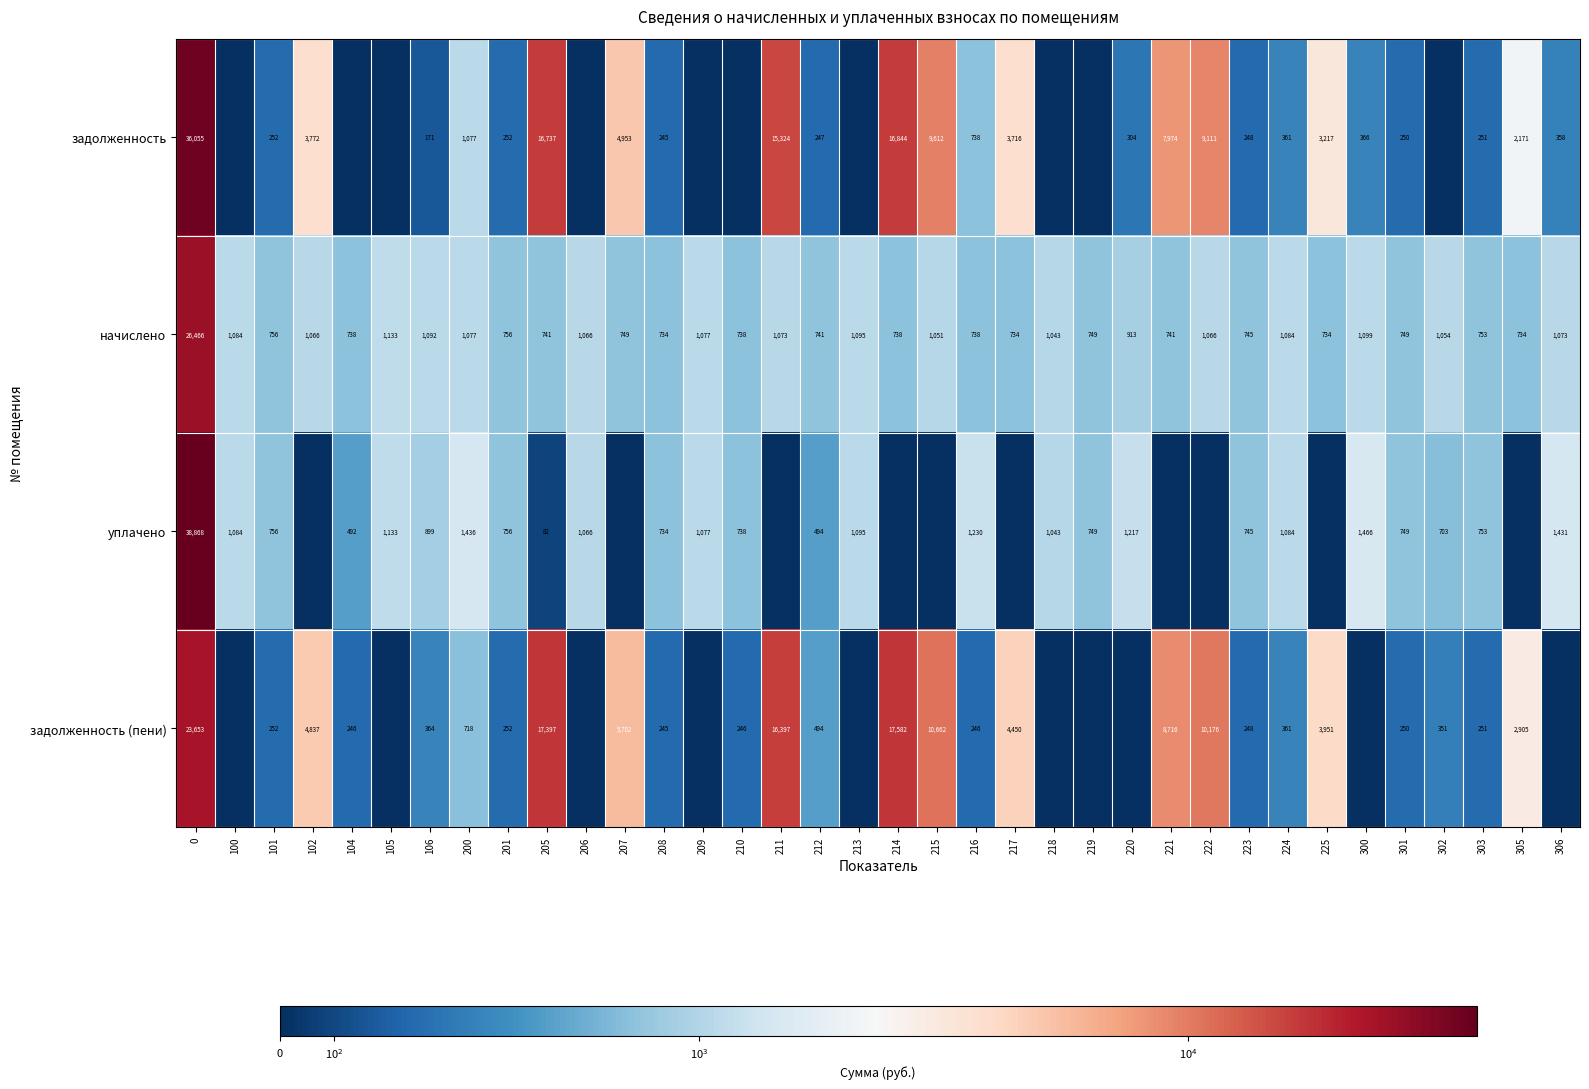

What is the difference between the maximum and minimum values in the начислено series?

25732